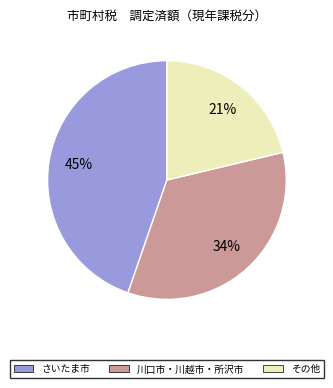

Is the sum of その他 and 川口市・川越市・所沢市 greater than half?

Yes